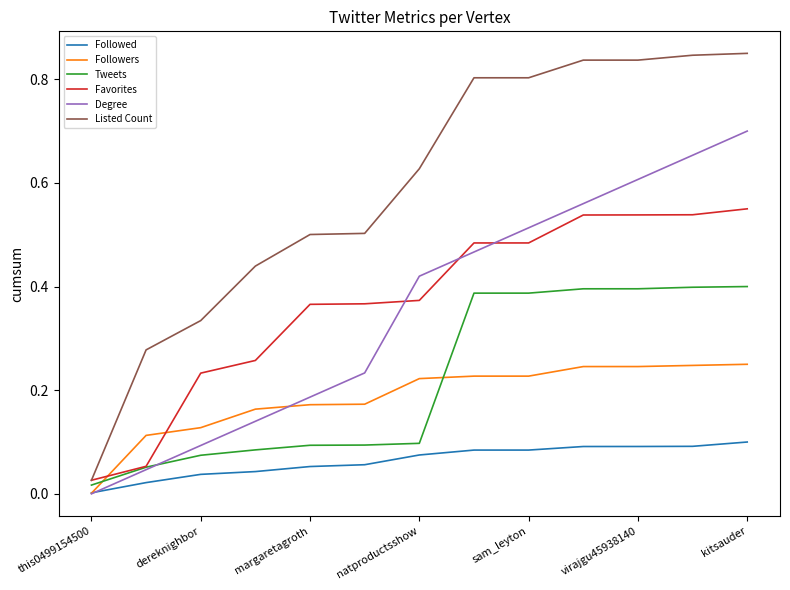

True or false: Favorites and Followed intersect in this chart.

False